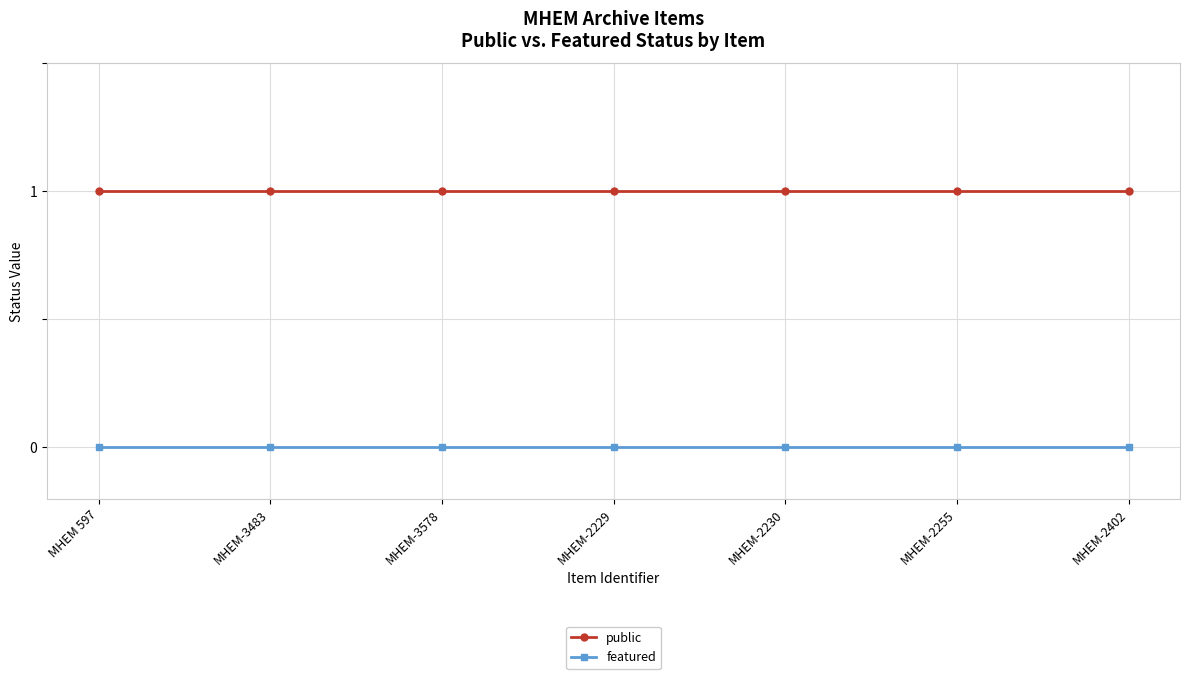

At how many categories does at least one series exceed 0?

7